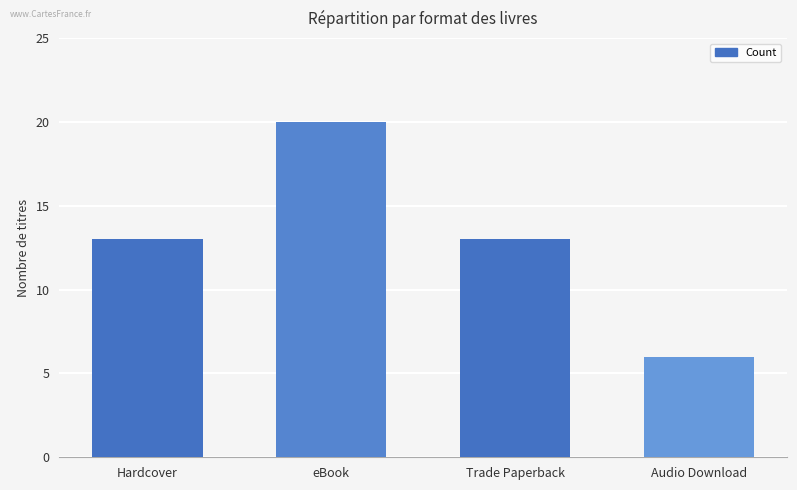

How many series are shown in this chart?

1